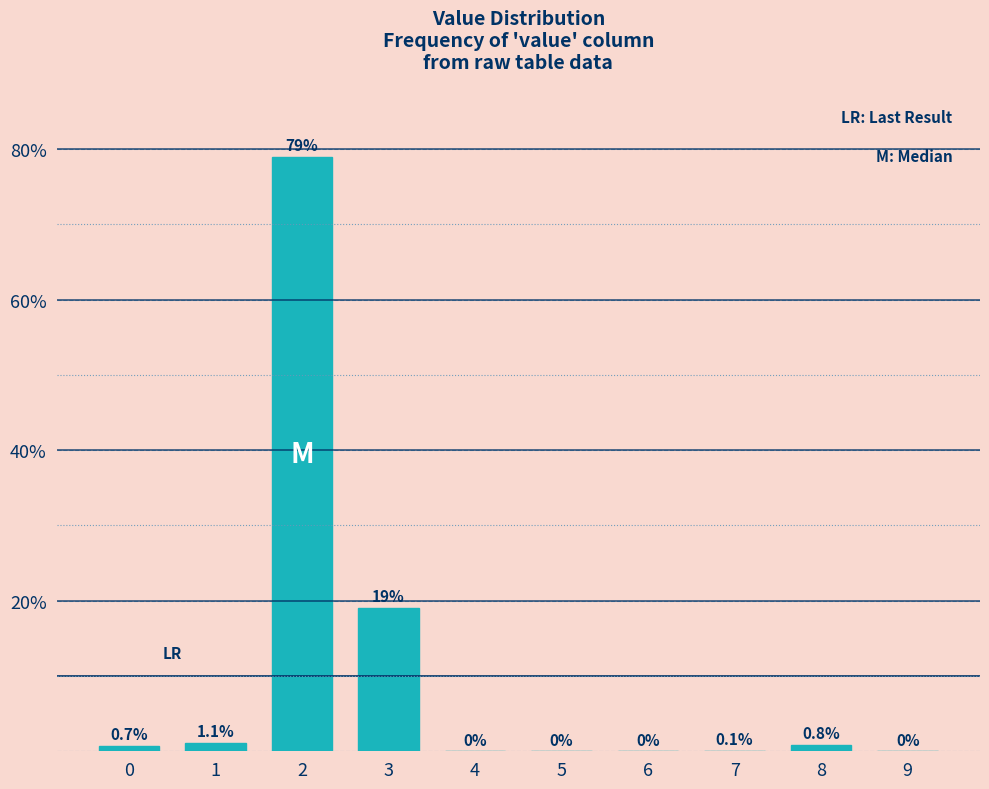

Reading left to right, what are all the values shown in this chart?

0=0.7	1=1.1	2=79.0	3=19.0	4=0.0	5=0.0	6=0.0	7=0.1	8=0.8	9=0.0